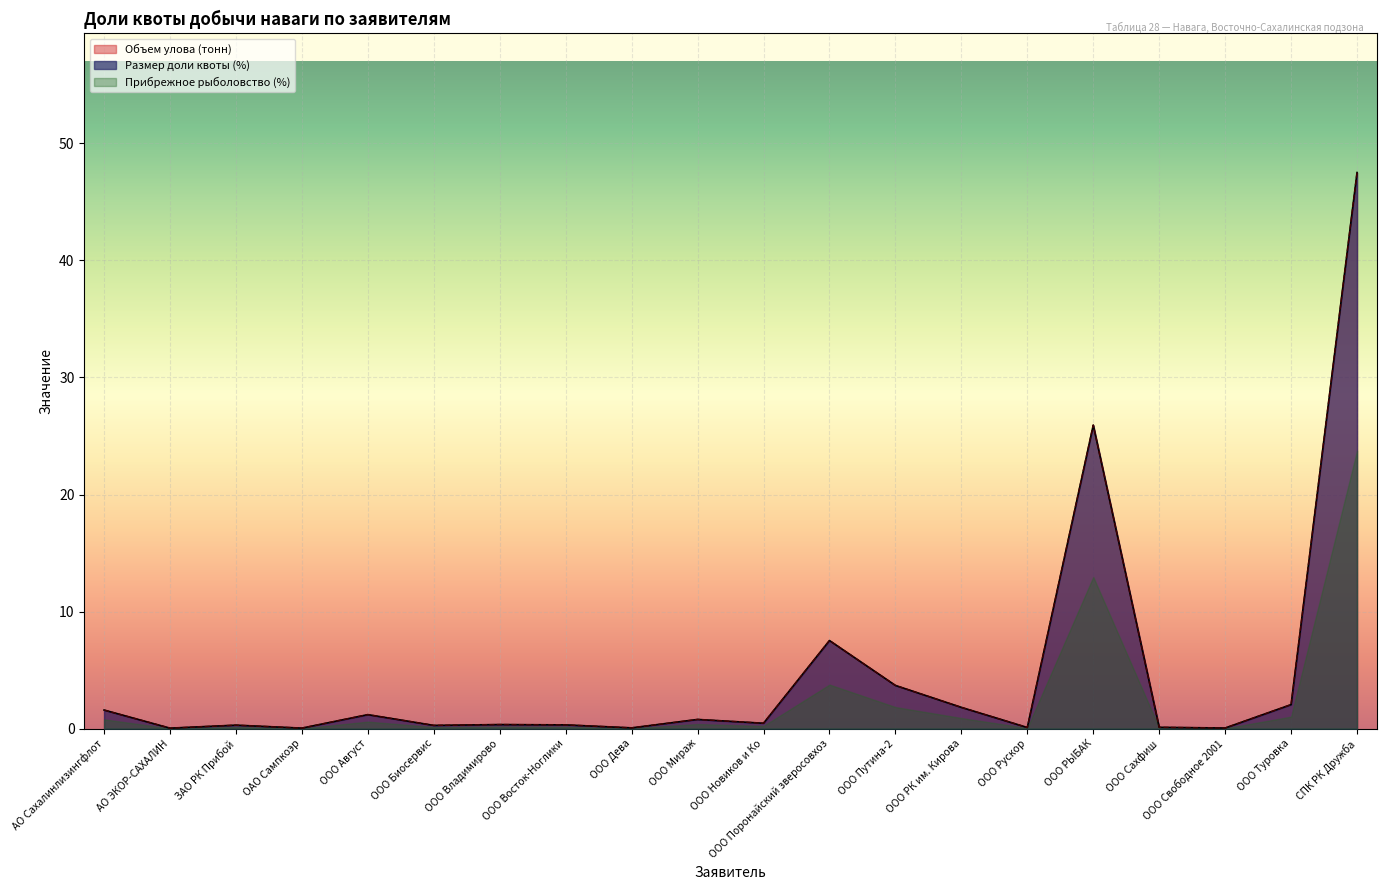

In Размер доли квоты (%), how many points are higher than both neighbors (excluding endpoints)?

6